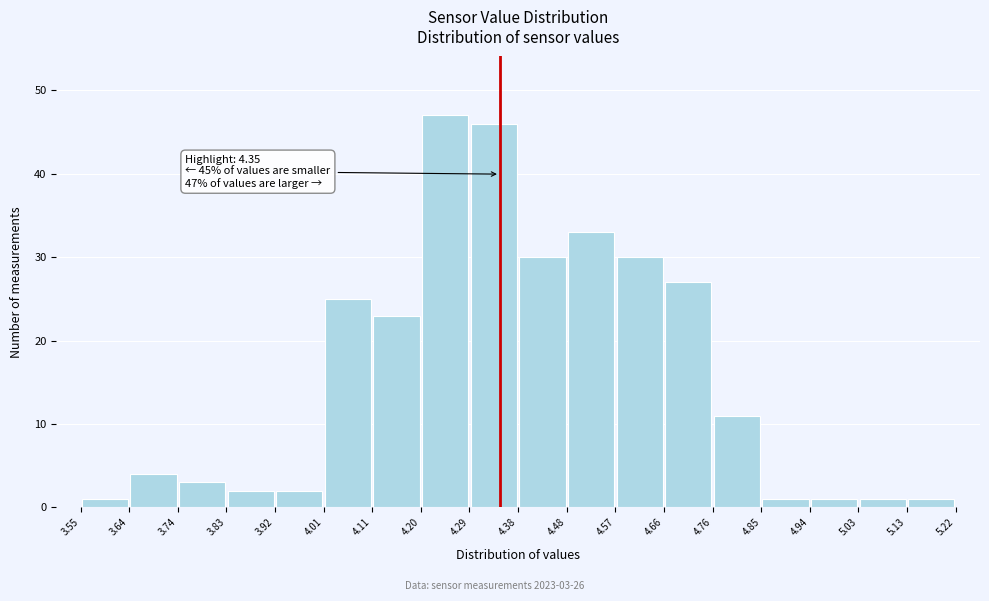

Which range on the x-axis has the tallest bar?

4.20 to 4.29